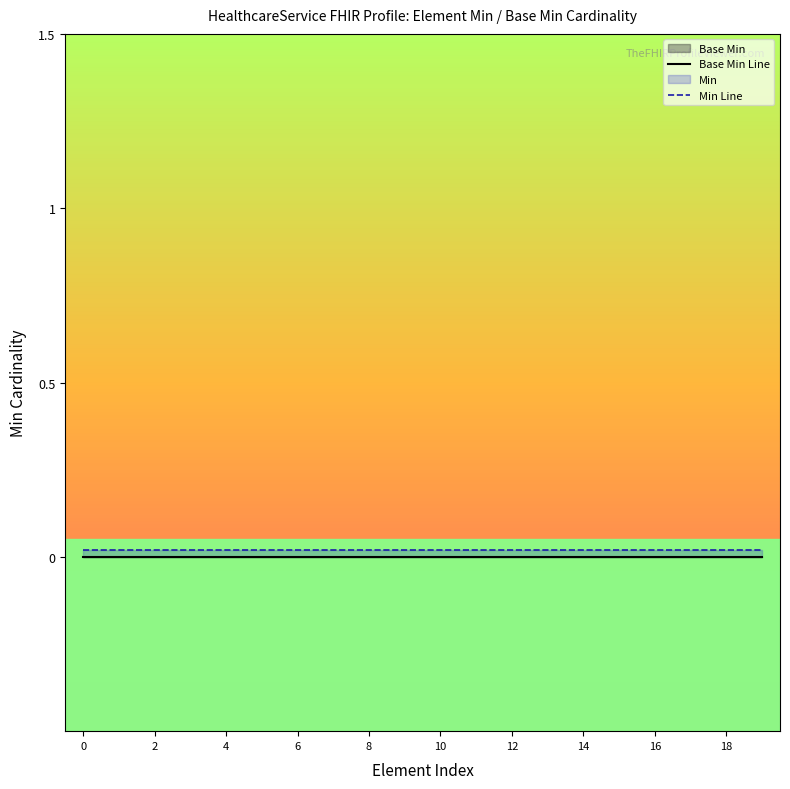

Is it true that Min Line equals 0.0 at 10?

False